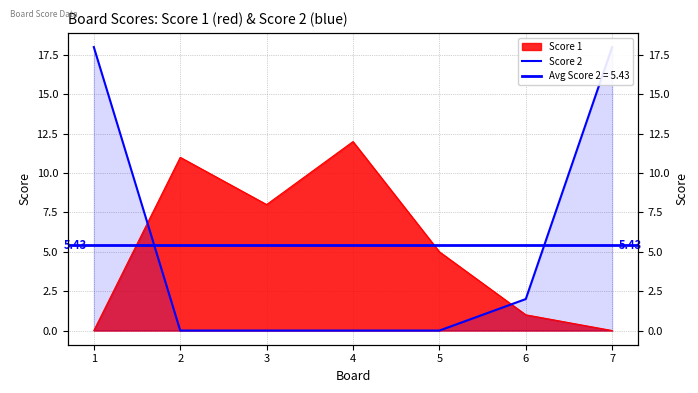

Is it true that the value at 7 is 18?

True